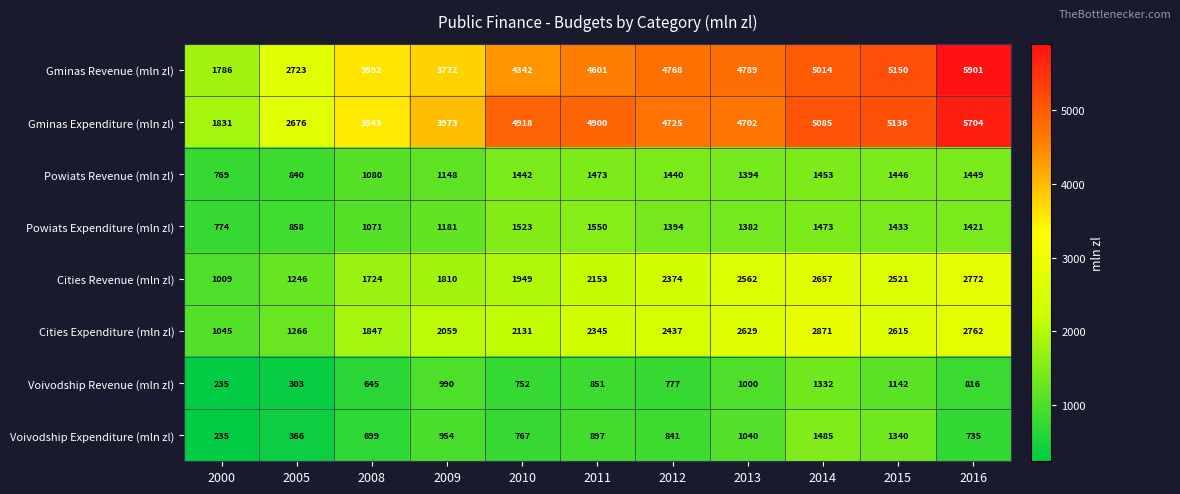

Which label corresponds to the smallest value in the chart?

2000